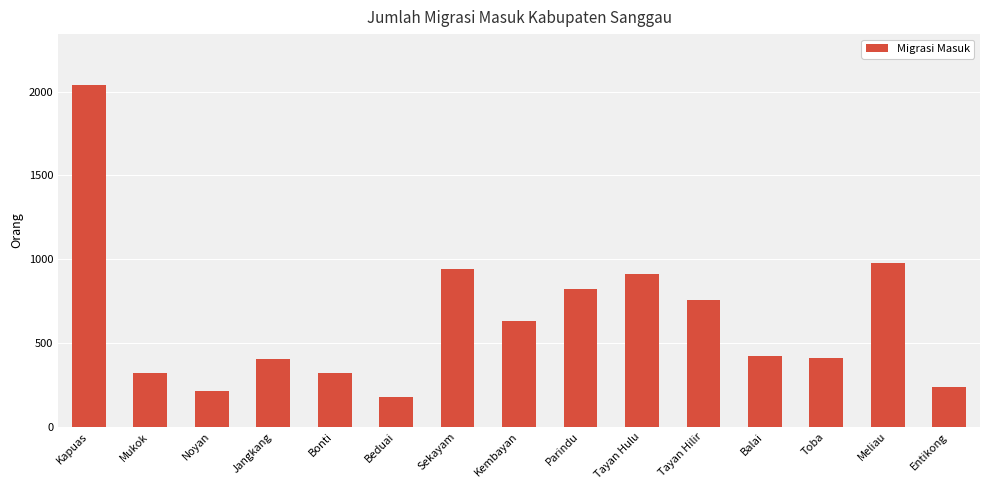

What is the label of the 2nd bar from the left?

Mukok